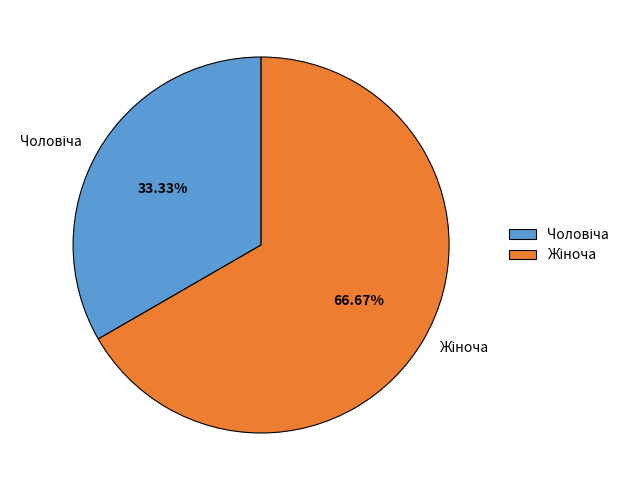

Is there any slice that represents more than half of the pie?

Yes